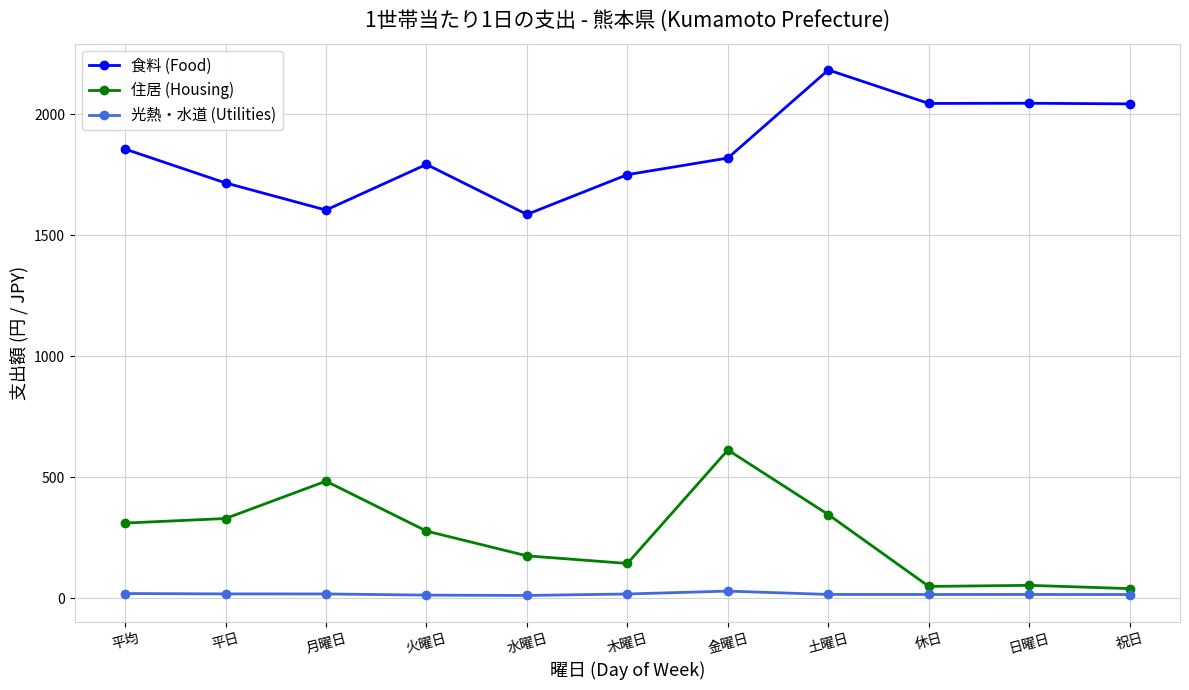

Is the value of 光熱・水道 (Utilities) at 休日 greater than the value of 住居 (Housing) at 月曜日?

No